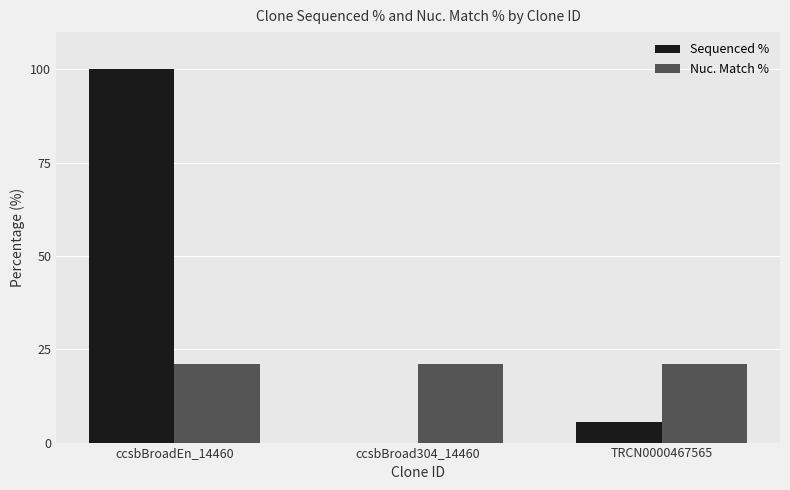

Is the value of Nuc. Match % at TRCN0000467565 greater than the value of Sequenced % at ccsbBroadEn_14460?

No